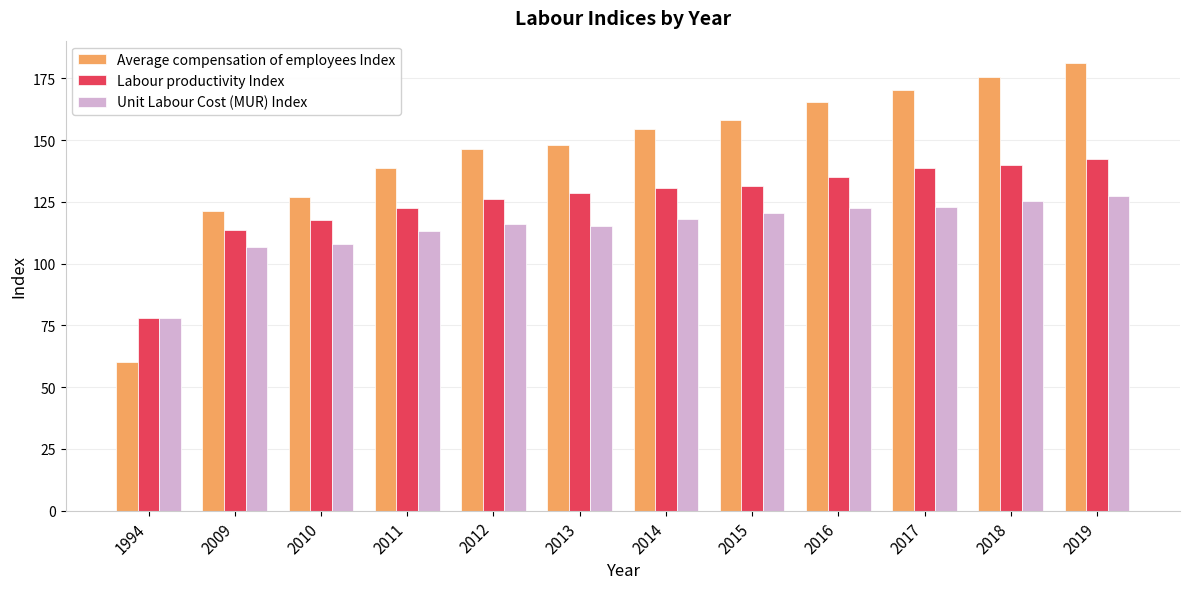

Which category has the lowest value in the Unit Labour Cost (MUR) Index series?

1994